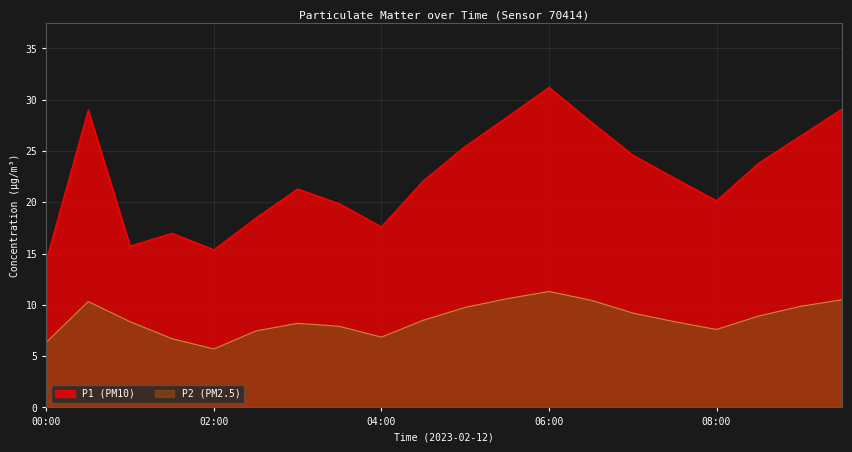

List the series in order of their overall mean, lowest first.

P2 (PM2.5), P1 (PM10)